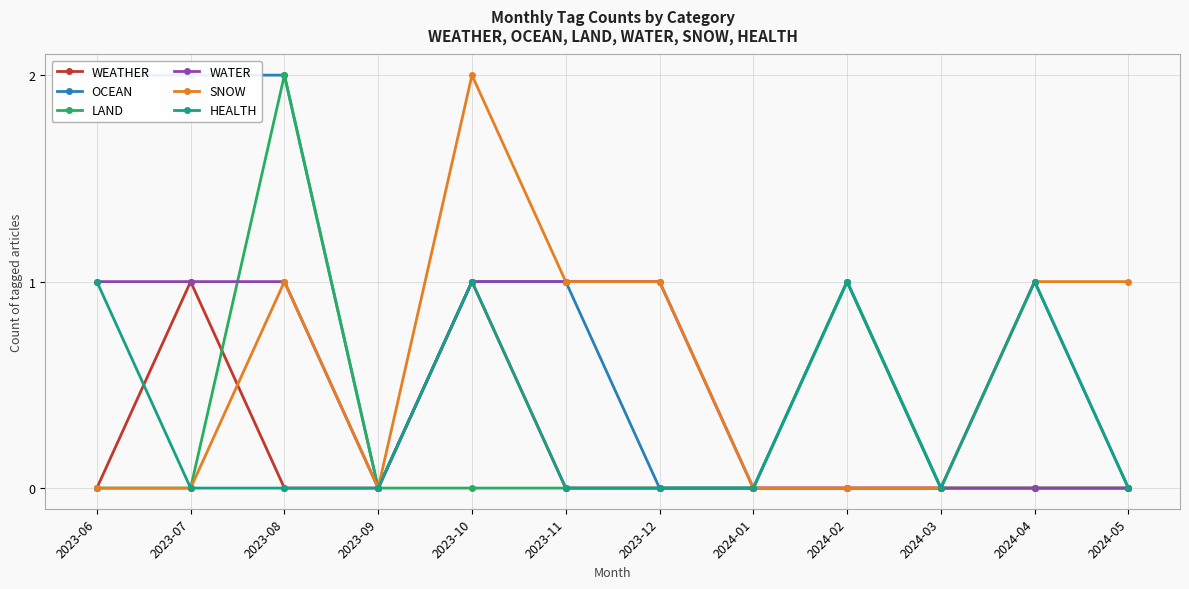

In LAND, how many points are higher than both neighbors (excluding endpoints)?

2